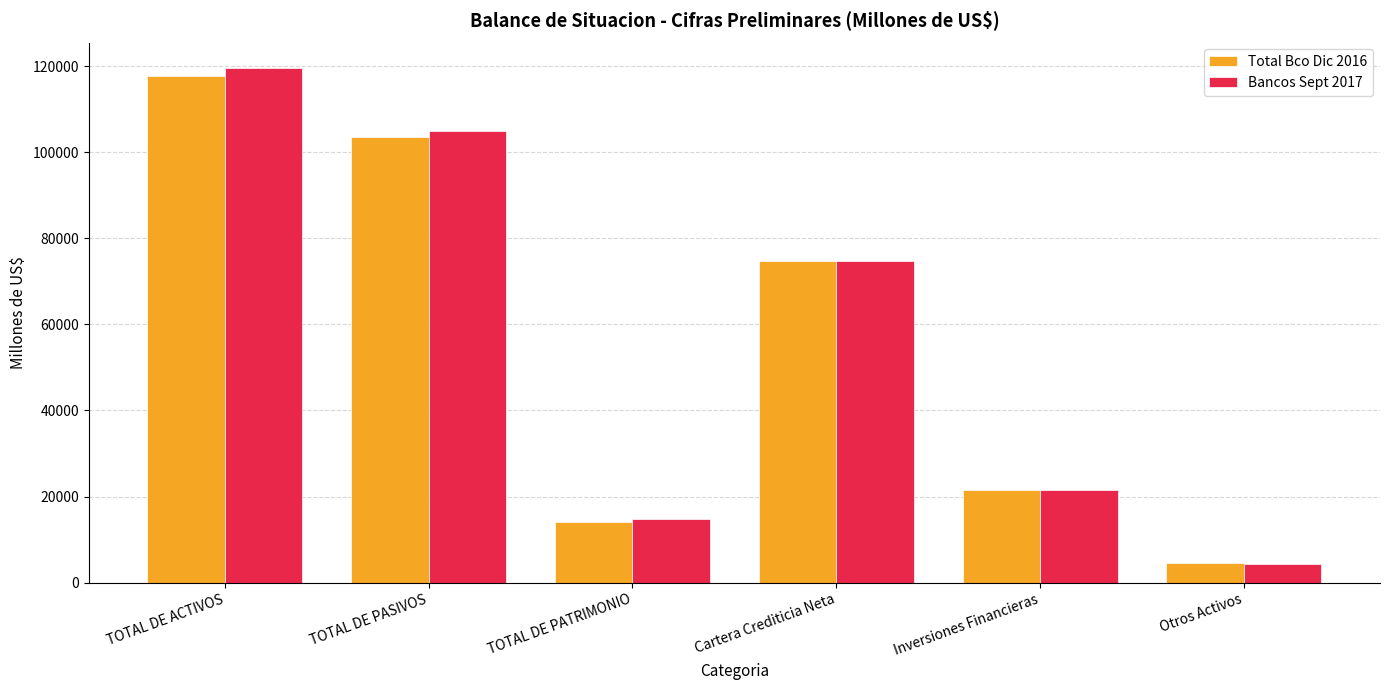

The value of Total Bco Dic 2016 at Inversiones Financieras is 7052.1. True or false?

False